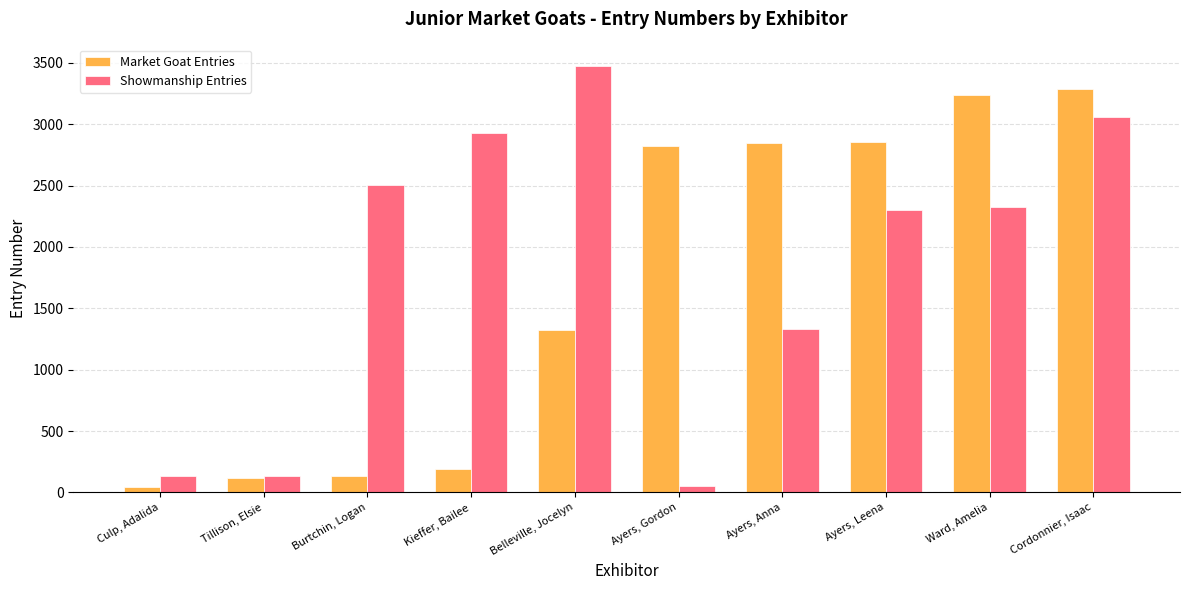

List the series in order of their peak value, lowest first.

Market Goat Entries, Showmanship Entries